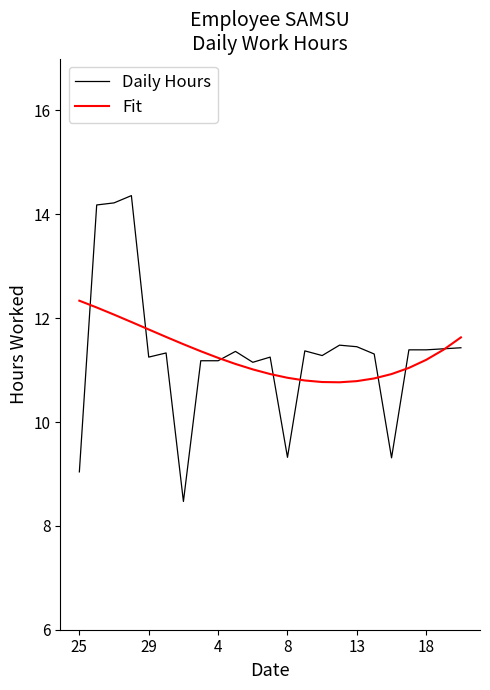

List the series in order of their peak value, lowest first.

Fit, Daily Hours